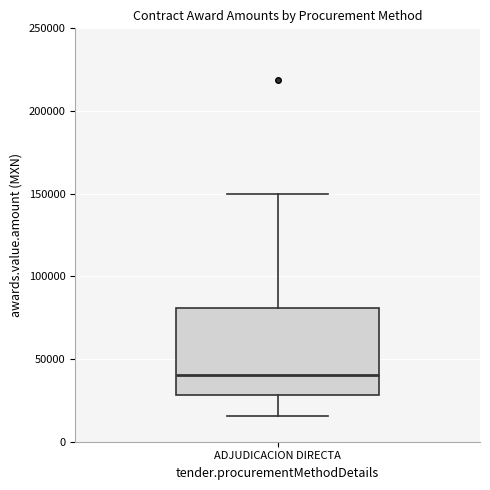

Where is the upper edge of the box for ADJUDICACION DIRECTA on the y-axis? The values are not printed on the chart, so give them approximately, as read against the axis.

80000